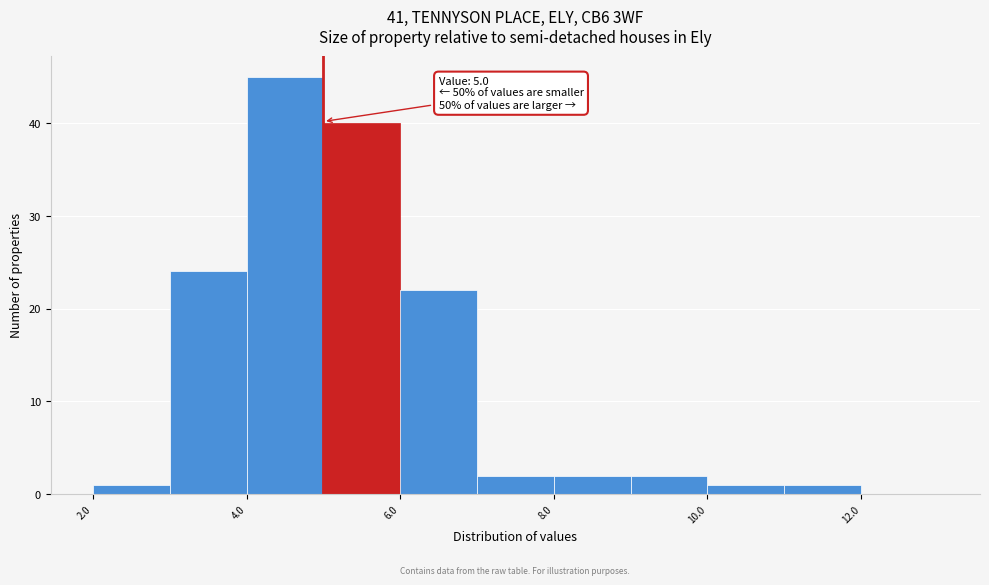

Over which range of the x-axis is the bar tallest?

4 to 5